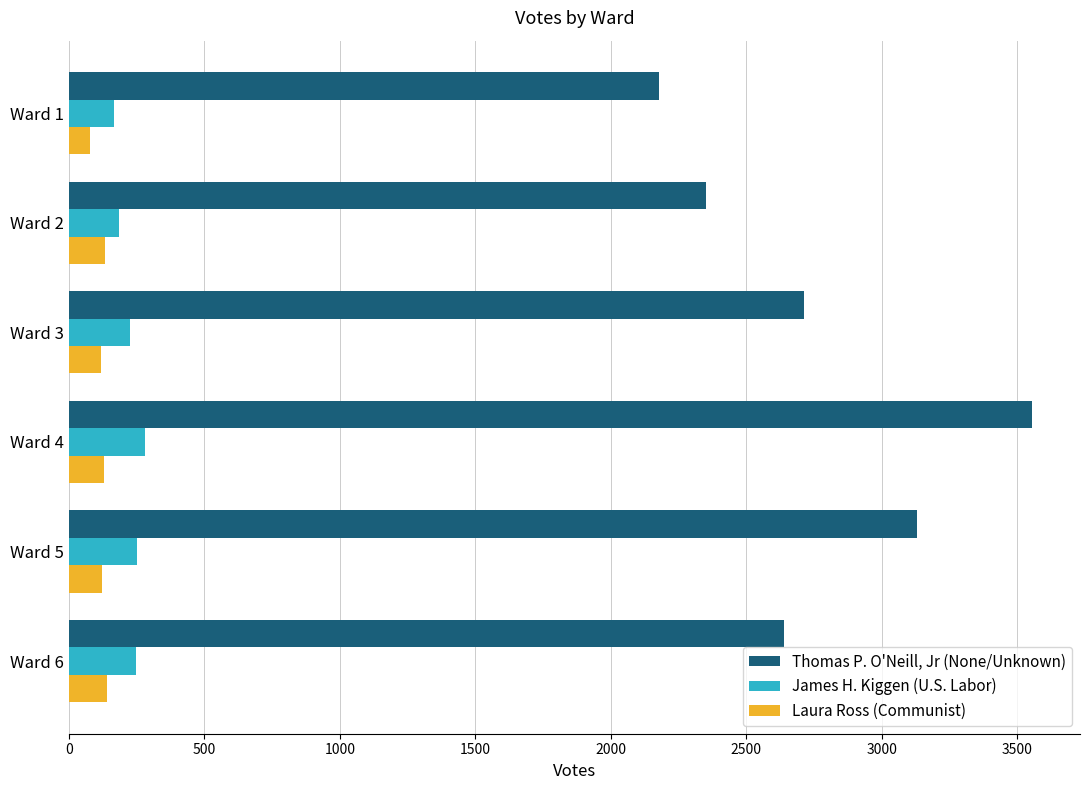

What is the difference between the maximum and second lowest values in the James H. Kiggen (U.S. Labor) series?

97